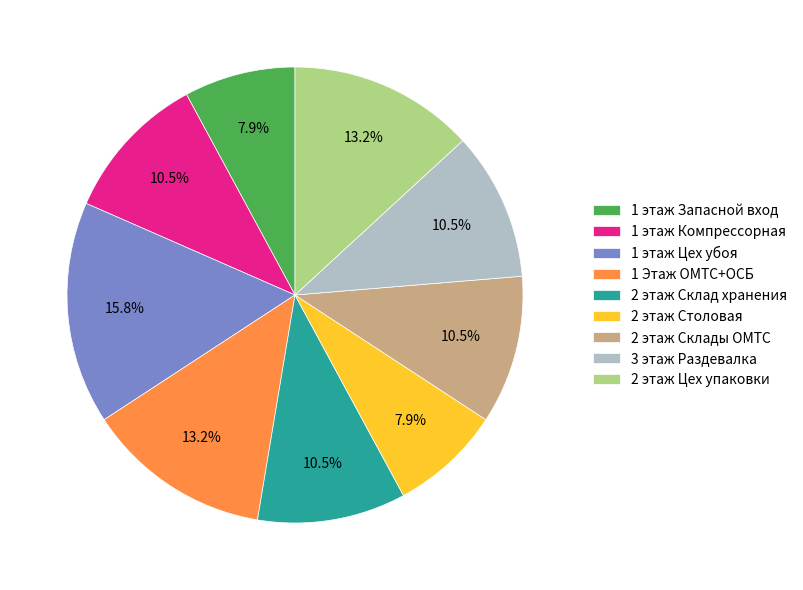

To the nearest percent, what is the combined percentage of 3 этаж Раздевалка and 1 этаж Запасной вход?

18%